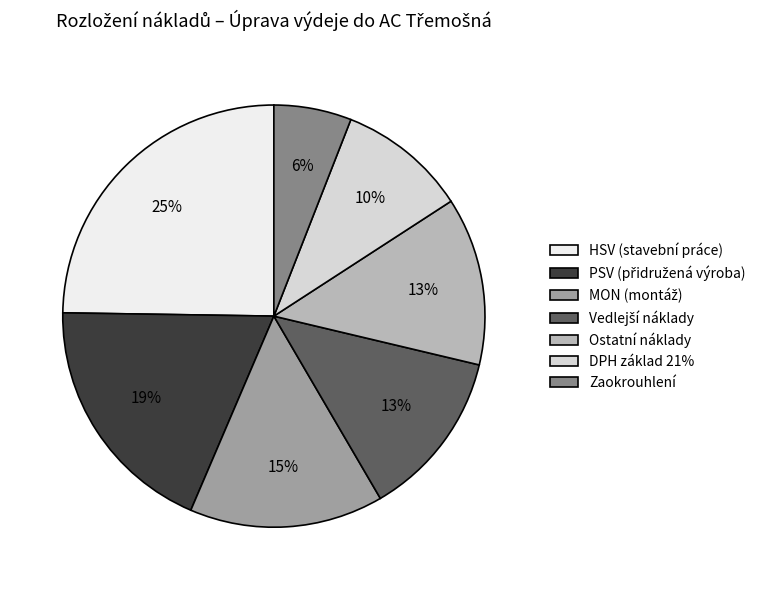

The DPH základ 21% slice represents 1% of the pie. True or false?

False